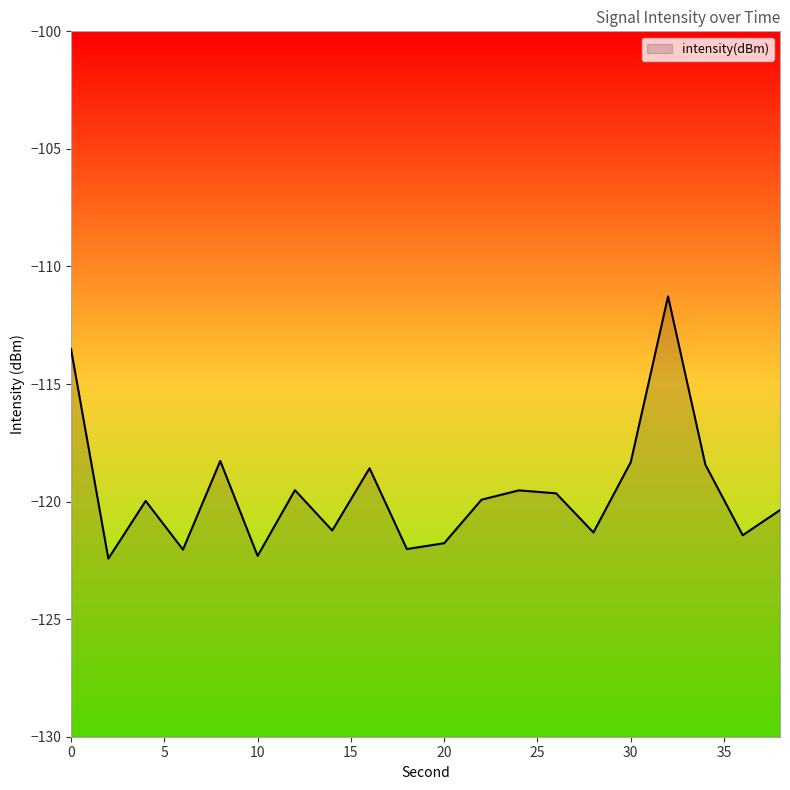

Reading left to right, what are all the values shown in this chart?

-113.5	-122.4	-120.0	-122.0	-118.3	-122.3	-119.5	-121.2	-118.6	-122.0	-121.8	-119.9	-119.5	-119.6	-121.3	-118.3	-111.3	-118.4	-121.4	-120.4